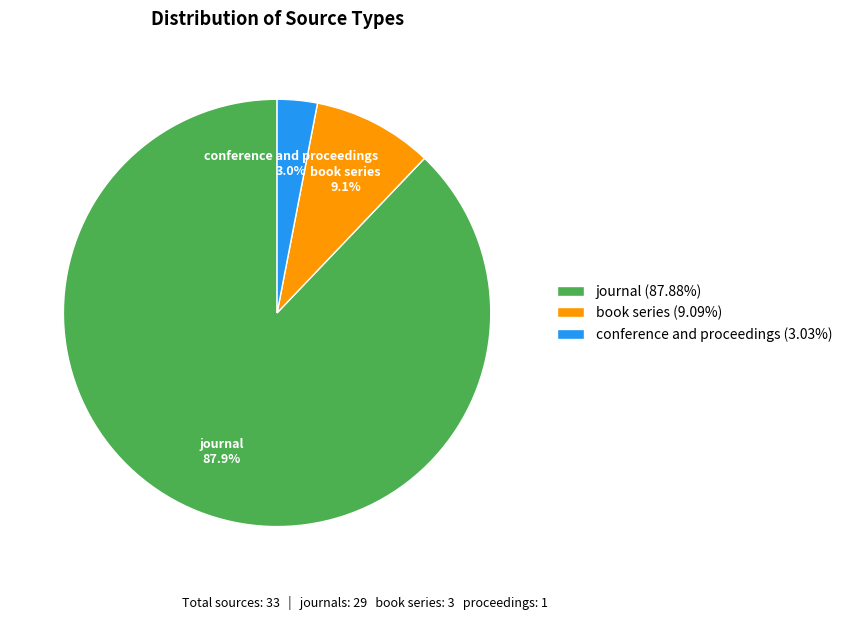

Do journal and book series together represent more than half of the pie?

Yes